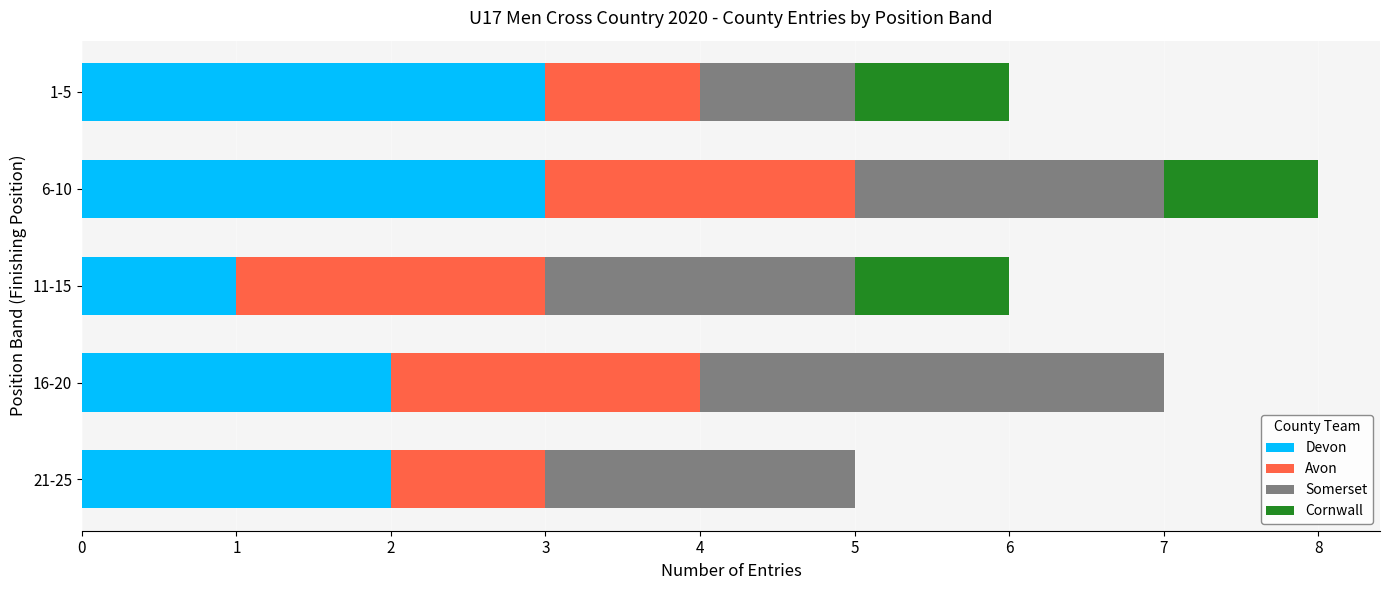

The value of Devon at 21-25 is 1. True or false?

False